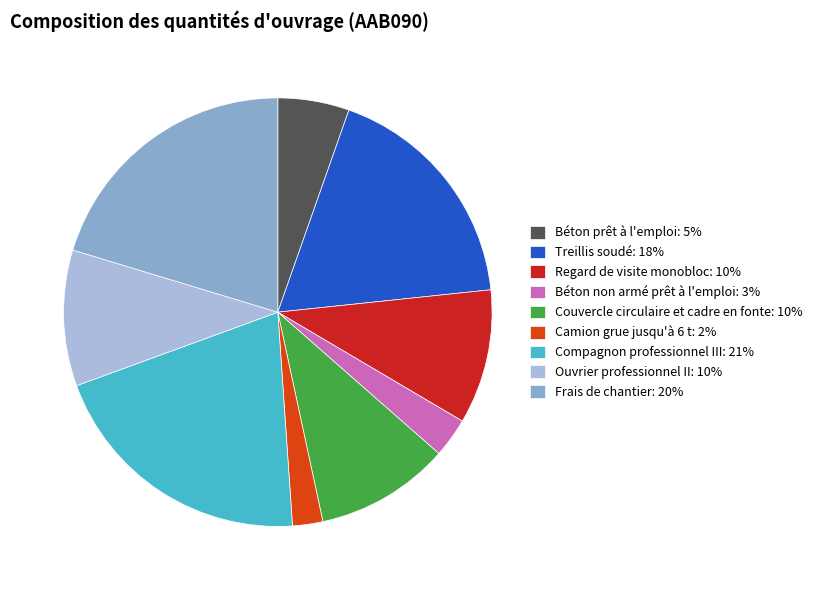

Is there a majority slice in this chart?

No